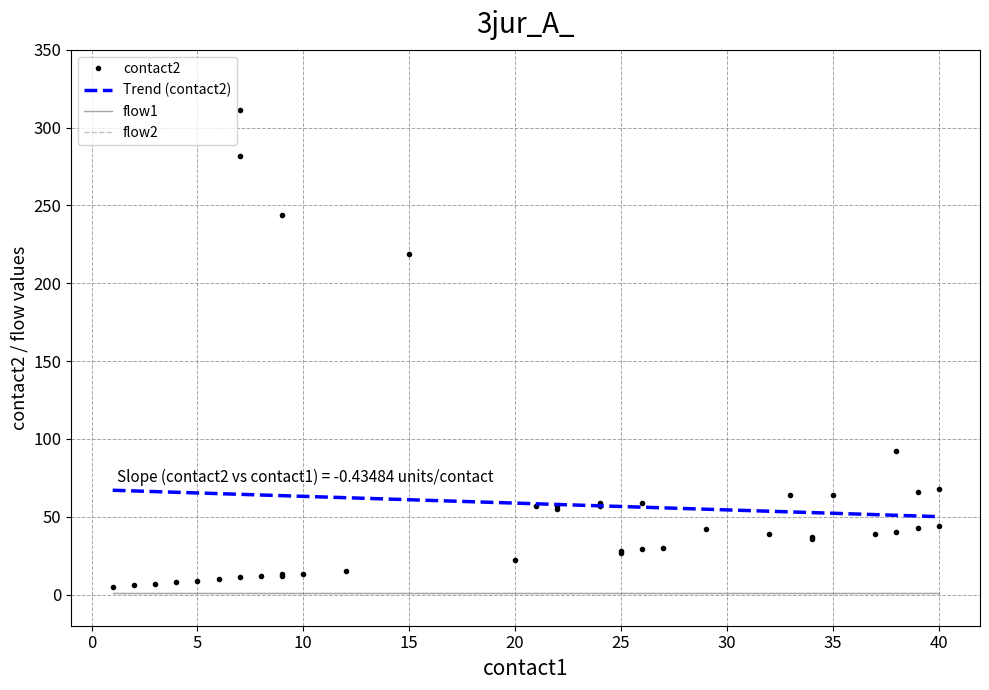

What is the highest value of the Trend (contact2) series?

67.0